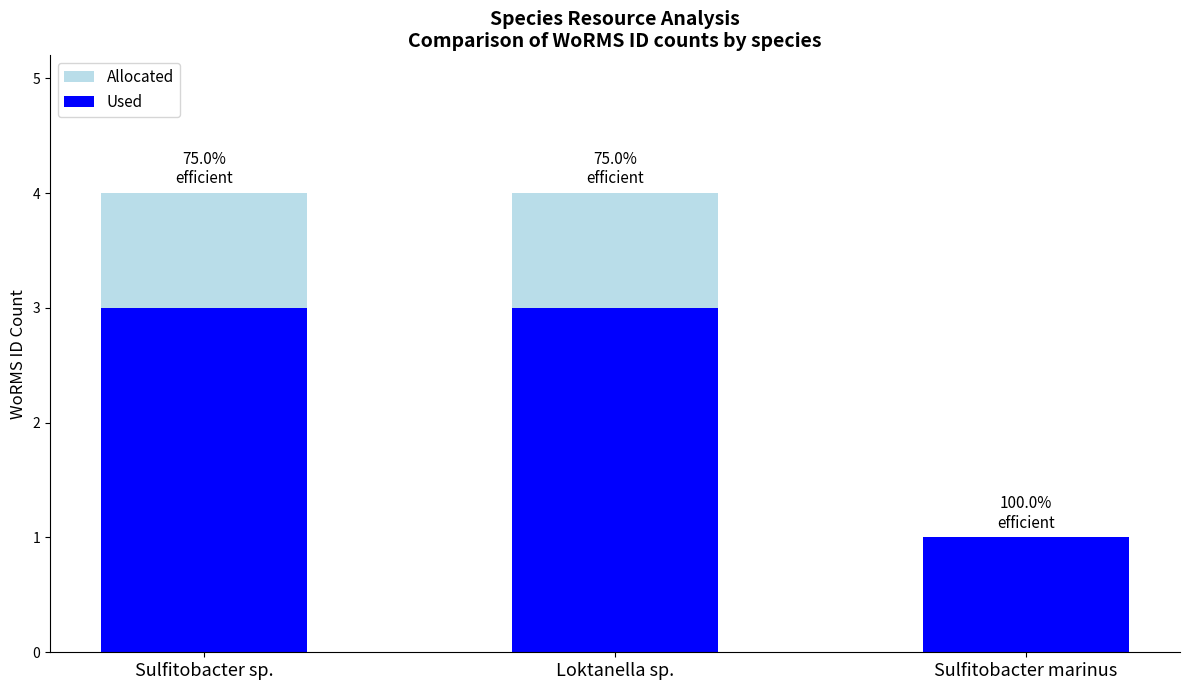

What is the minimum value shown in the chart?

1